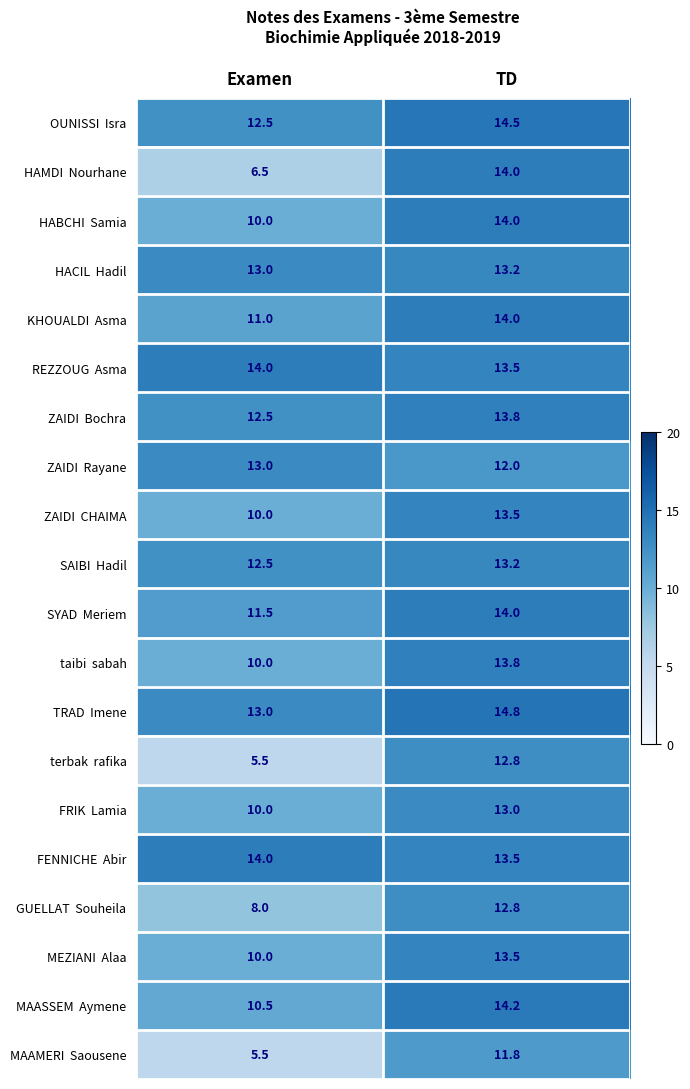

At which category is the sum across all series the highest?

TD